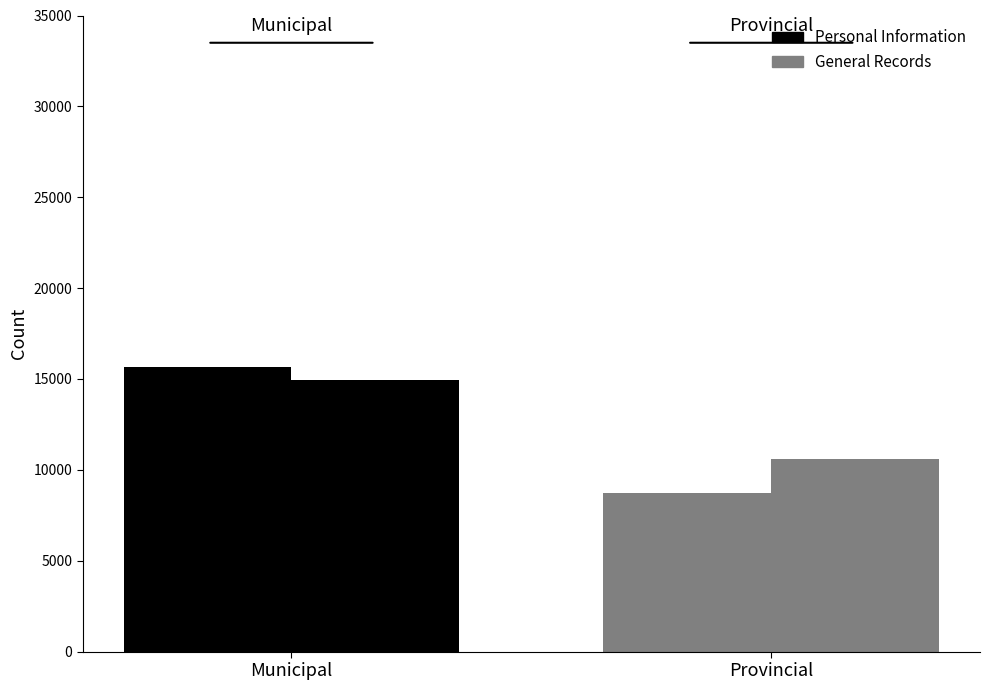

How many groups of bars are there?

2